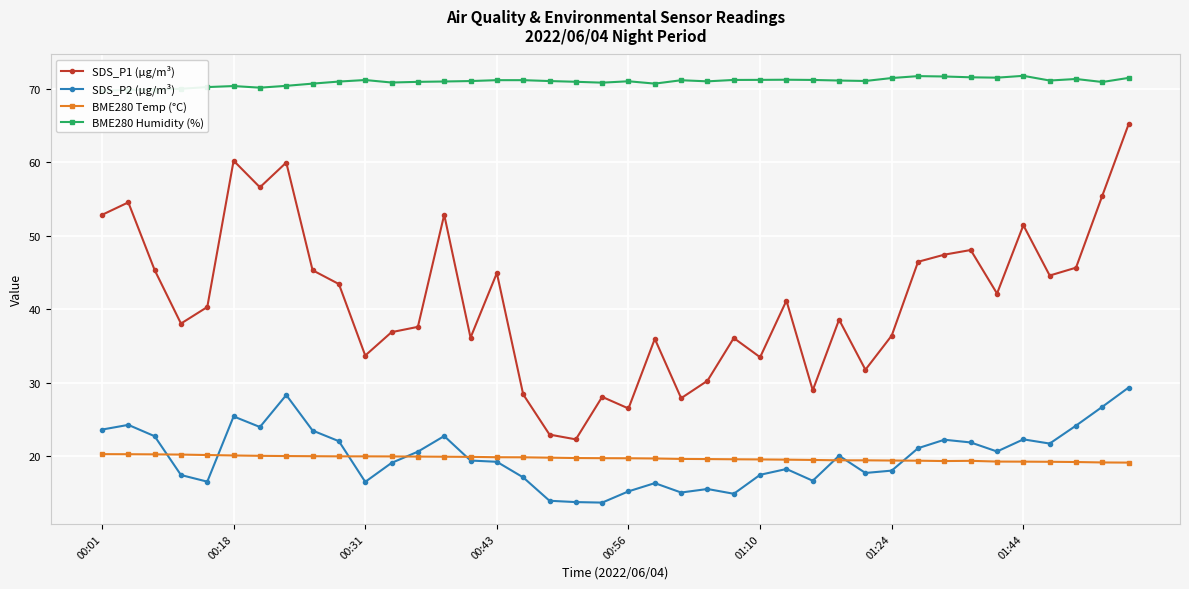

The value of SDS_P1 (µg/m³) at 00:56 is 26.5. True or false?

True